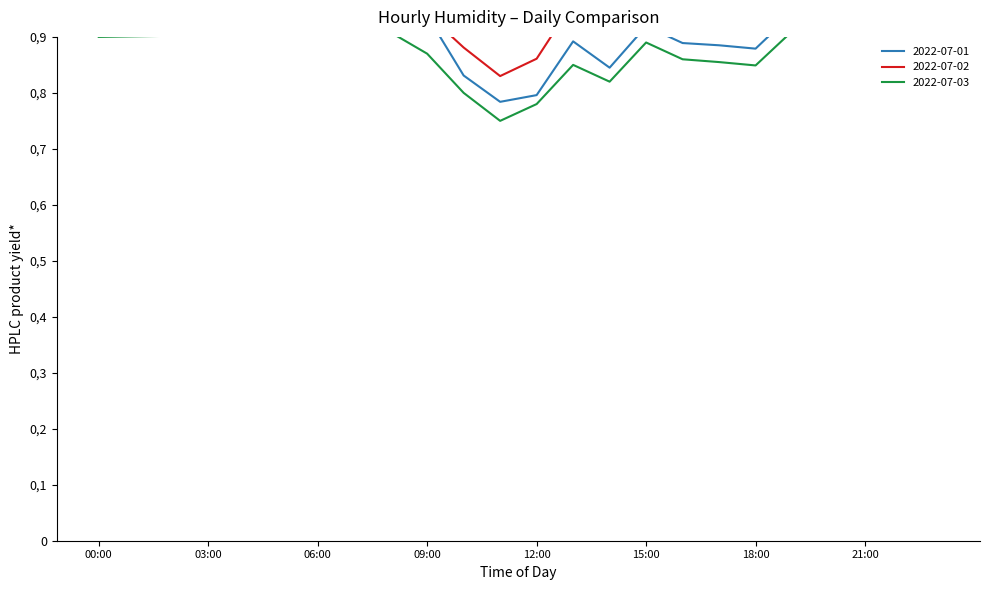

What is the spread (max minus min) of values at 05:00?

0.1